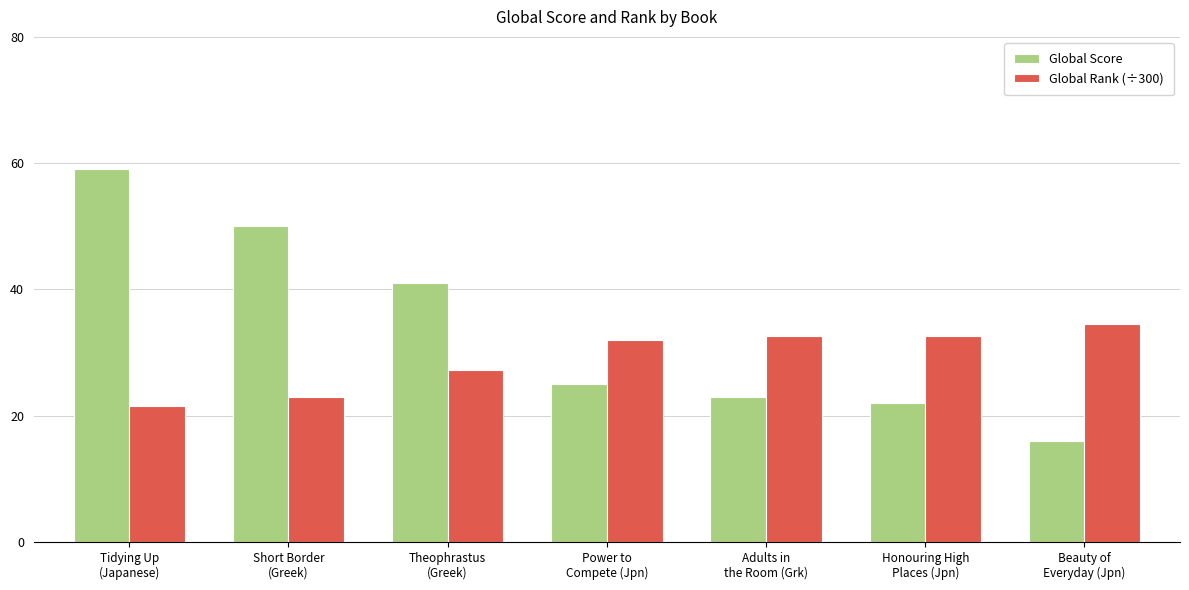

Is it true that Global Score equals 16.0 at Beauty of
Everyday (Jpn)?

True